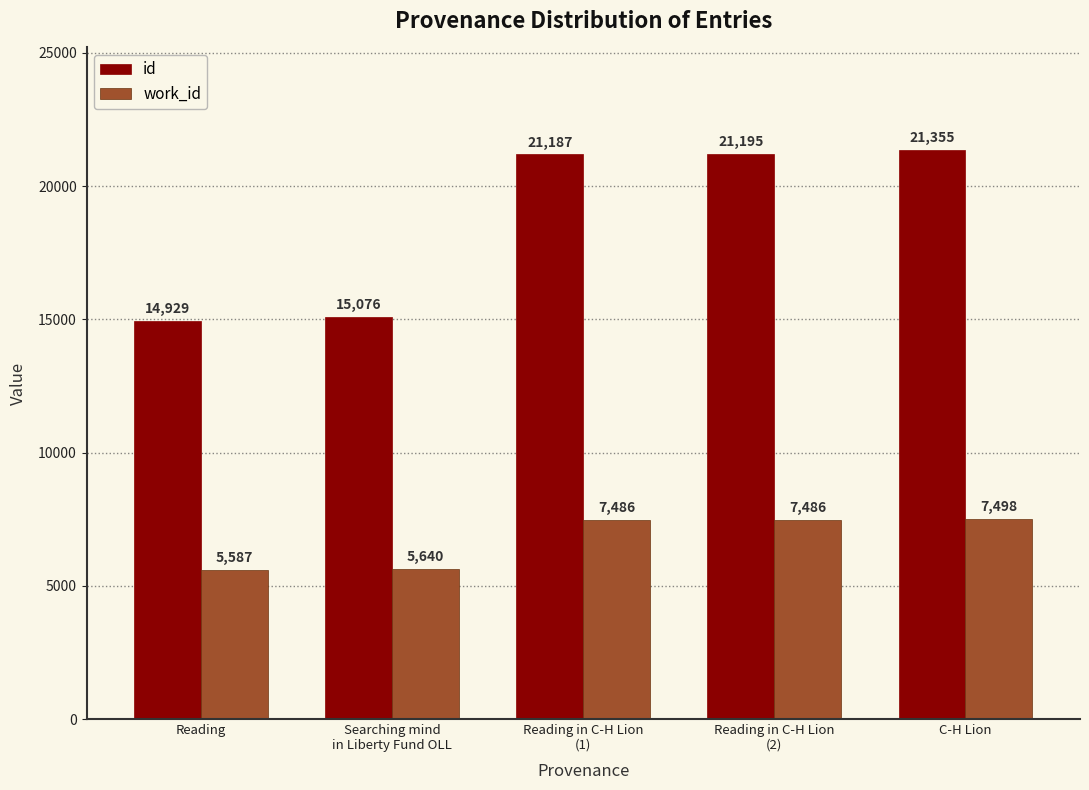

The value of work_id at Searching mind
in Liberty Fund OLL is 9204. True or false?

False